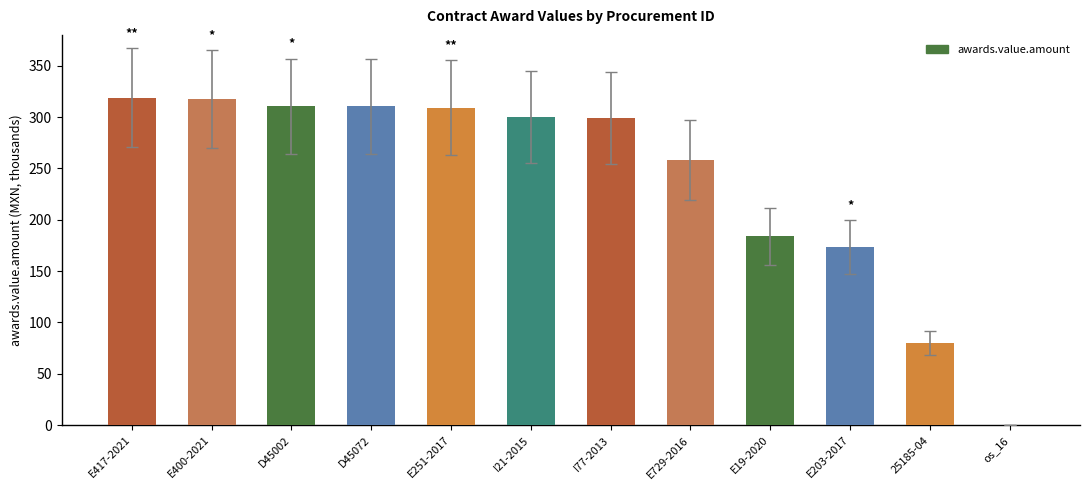

Read the value at E417-2021.

319.0